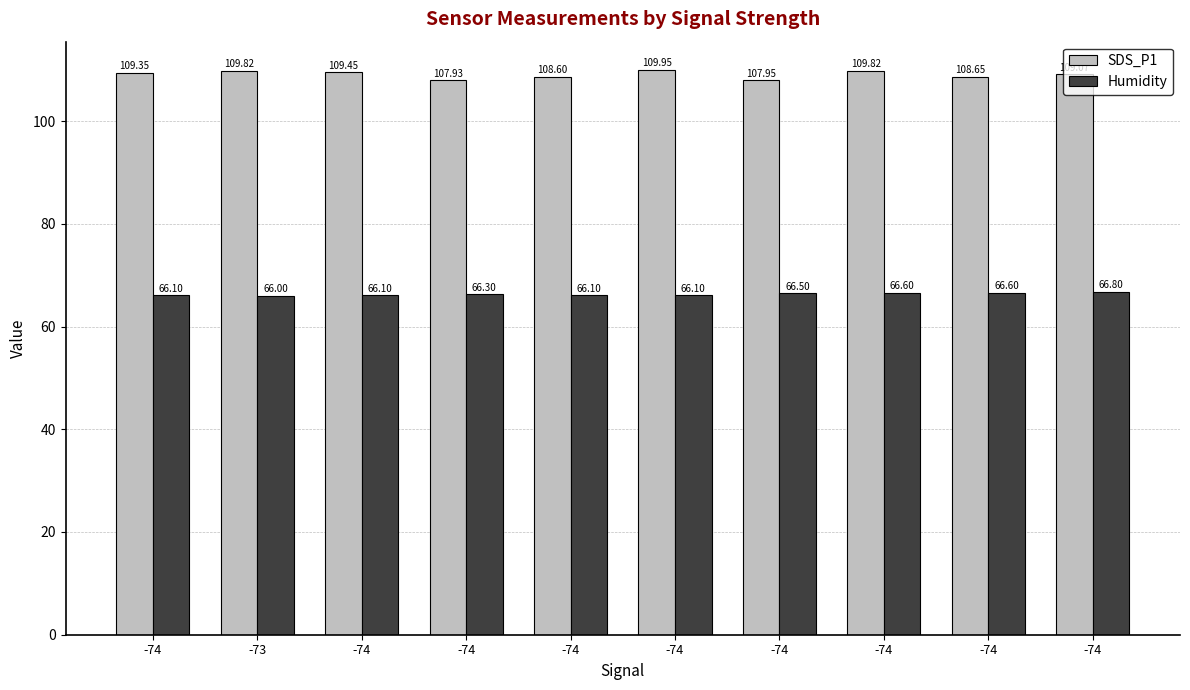

Count the Humidity values in the range 66 to 67.

10